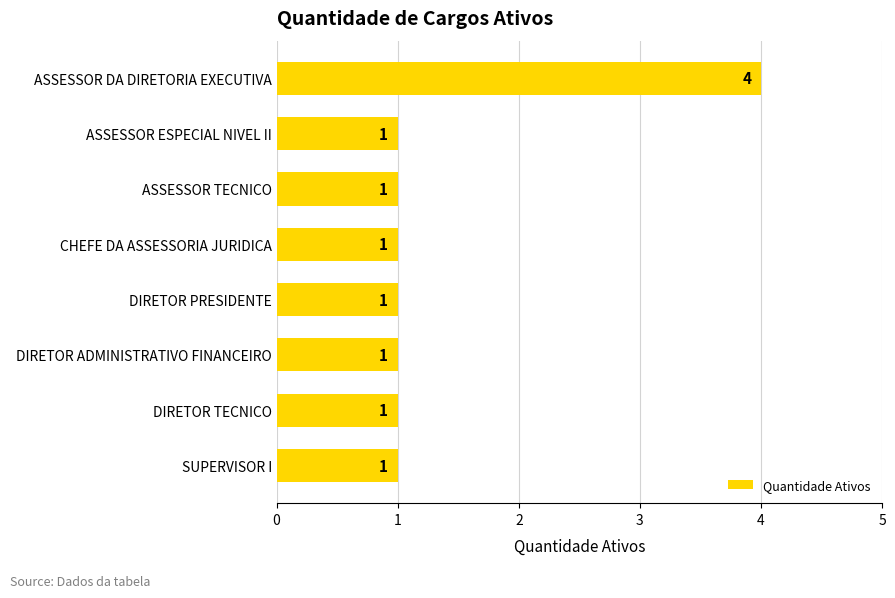

The value at ASSESSOR TECNICO is 0. True or false?

False